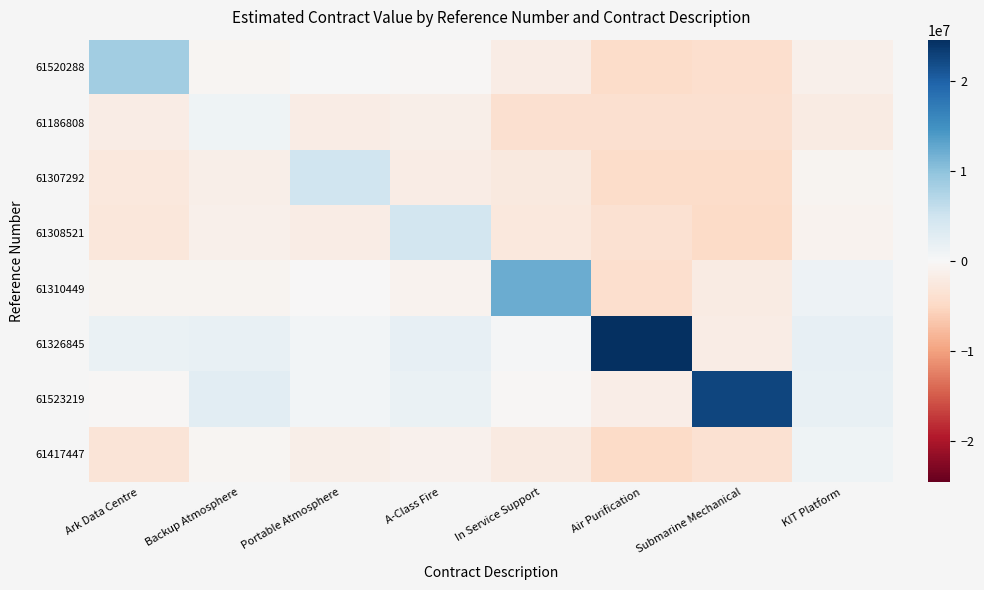

Rank the series by their maximum value, from highest to lowest.

61326845, 61523219, 61310449, 61520288, 61307292, 61308521, 61186808, 61417447